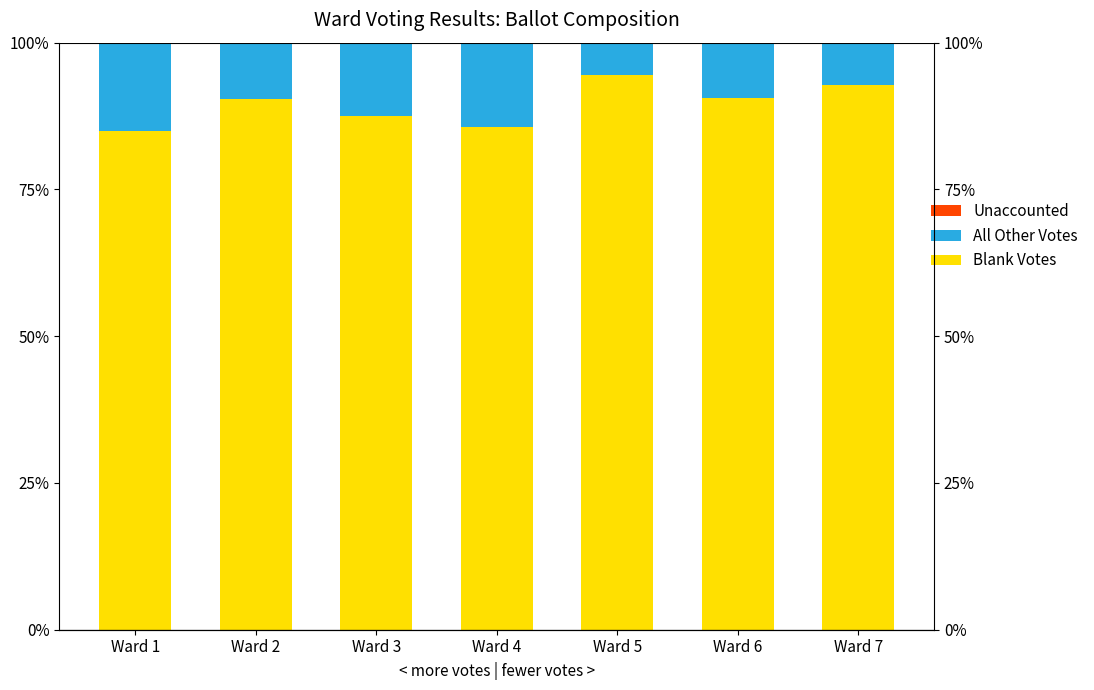

Where is Blank Votes nearest to the value 89?

Ward 2